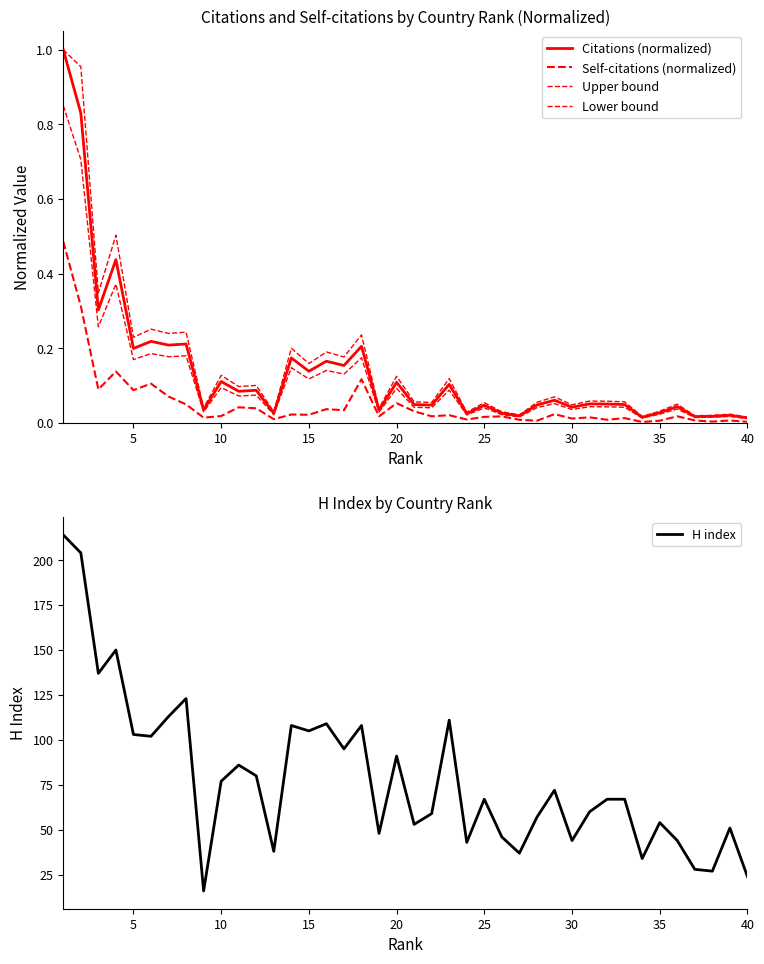

True or false: H index and Citations (normalized) intersect in this chart.

False